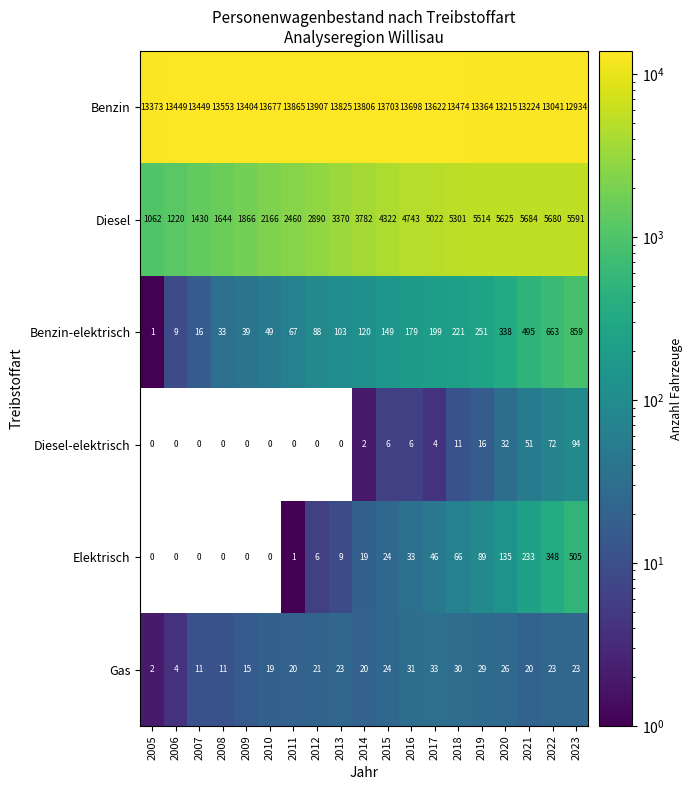

List the labels in order of Diesel value, smallest first.

2005, 2006, 2007, 2008, 2009, 2010, 2011, 2012, 2013, 2014, 2015, 2016, 2017, 2018, 2019, 2023, 2020, 2022, 2021